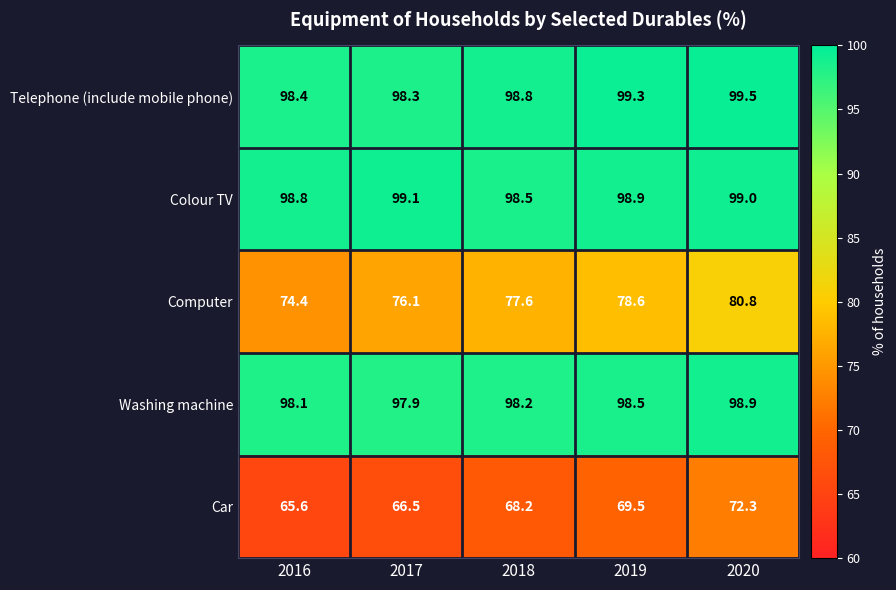

At how many categories does at least one series exceed 81?

5